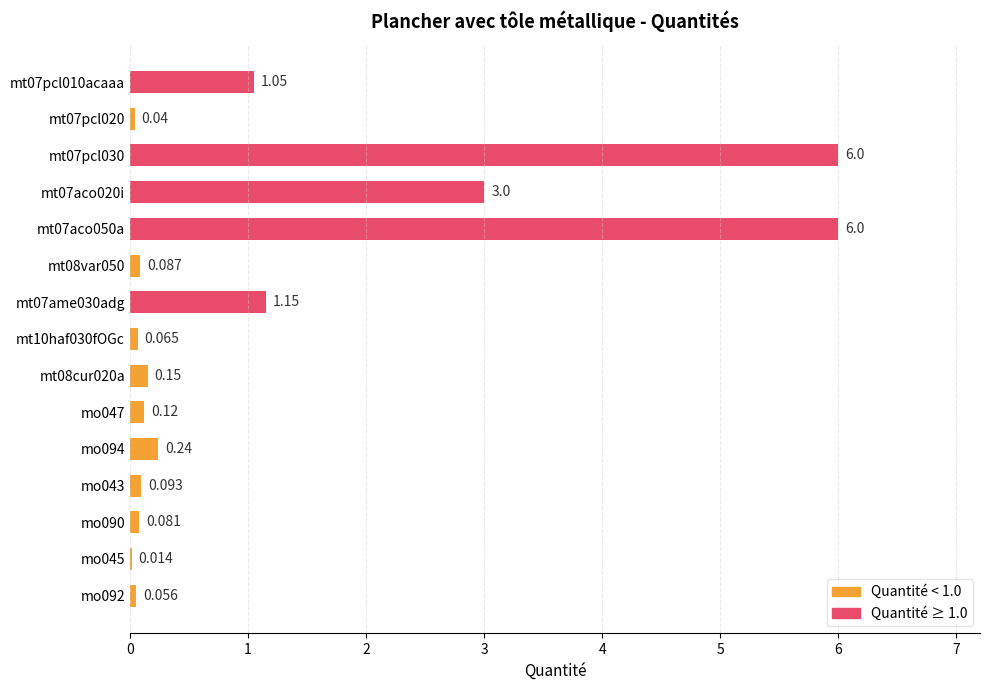

What is the greatest value displayed?

6.0